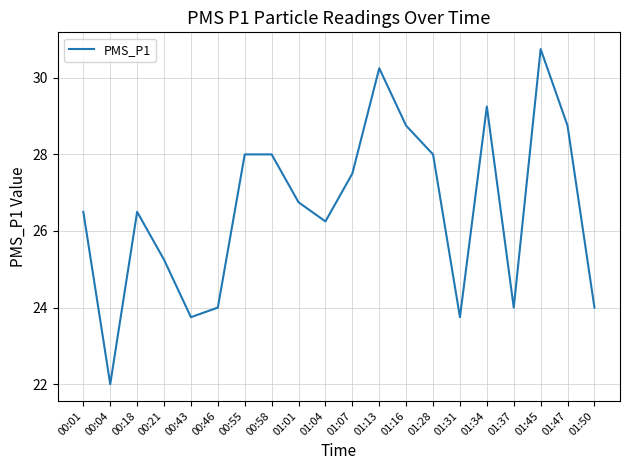

What is the smallest value displayed?

22.0